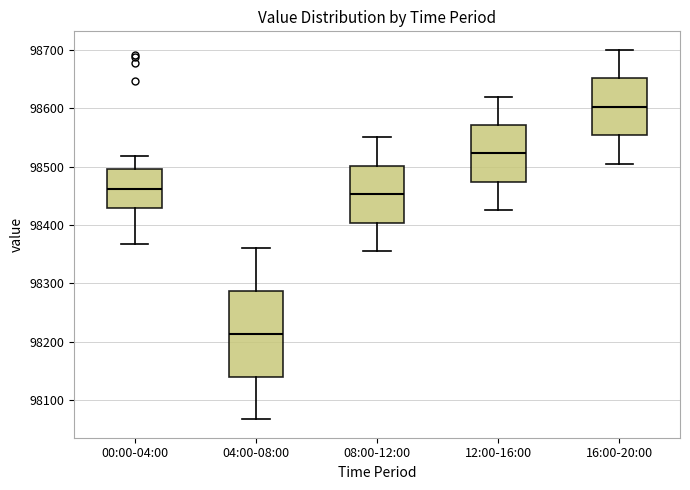

Comparing the boxes themselves (not the whiskers), which one is the tallest?

04:00-08:00